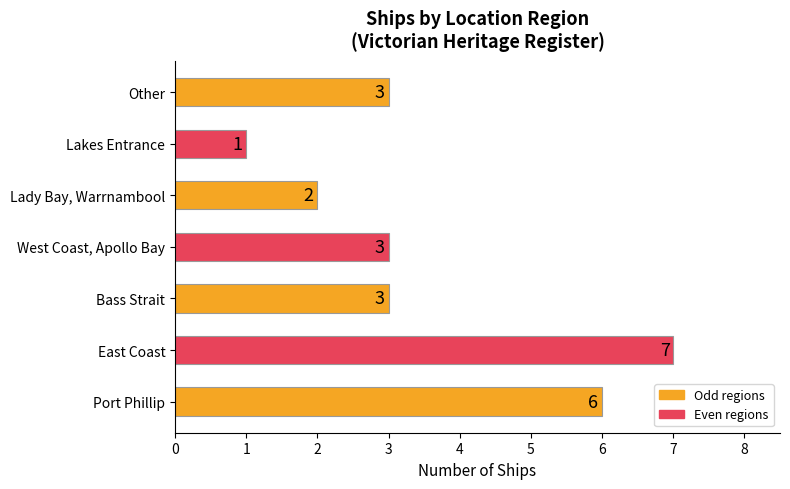

At which category does the chart reach its peak across all series?

East Coast